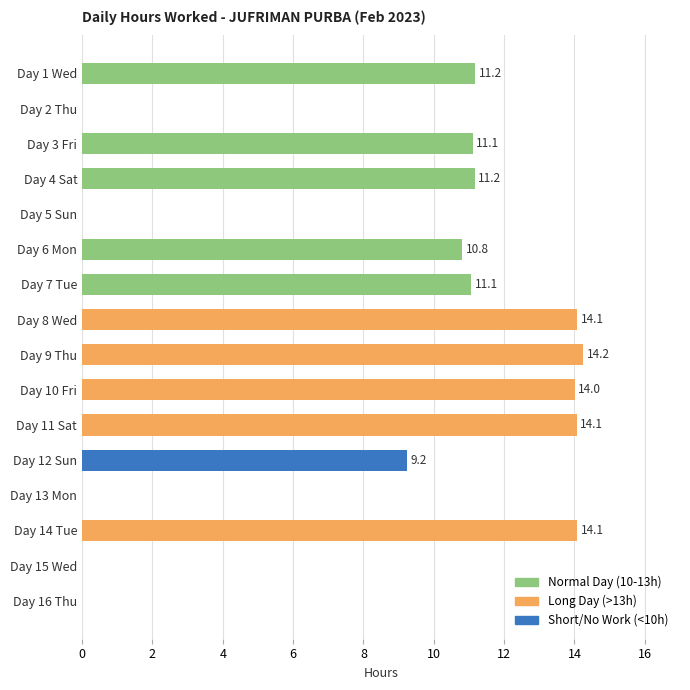

At which label is the value closest to 7?

Day 12 Sun